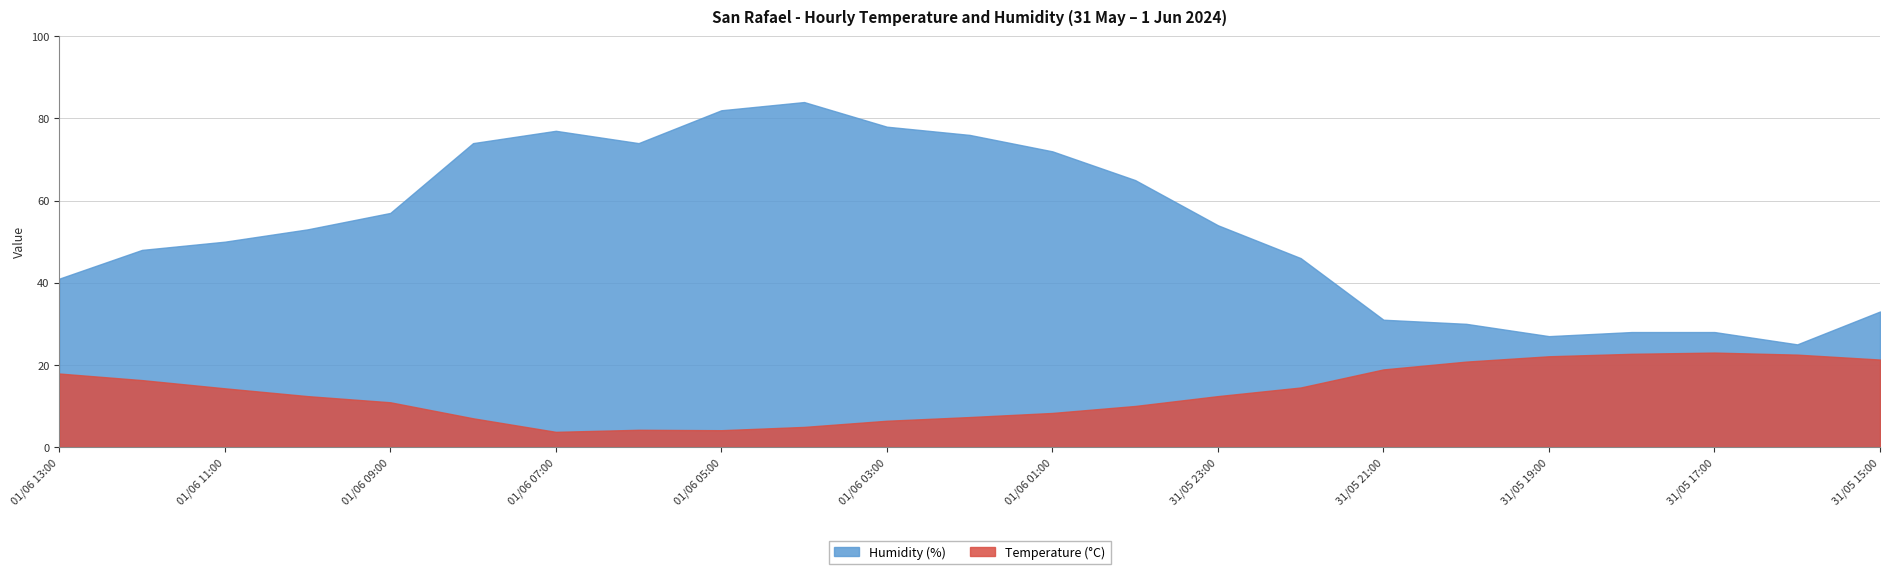

Where is the first local minimum for Humidity (%)?

01/06 06:00